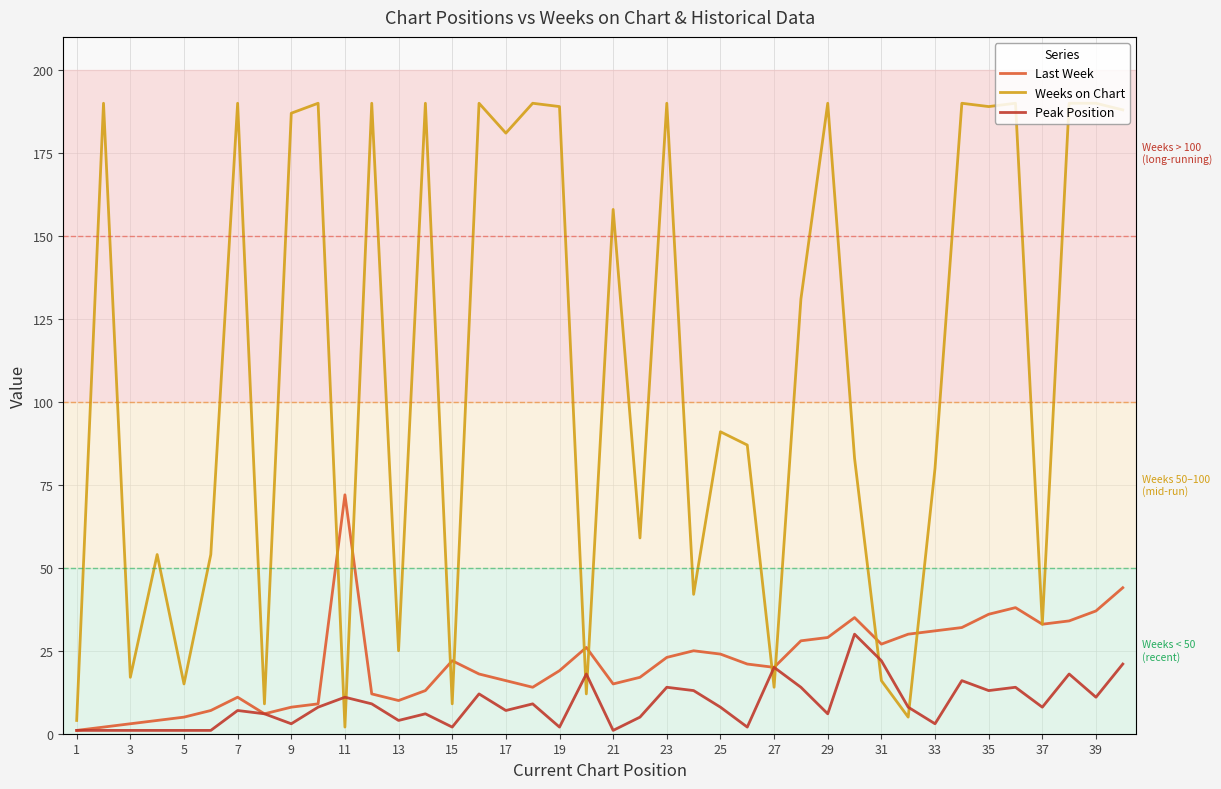

After their last crossing, which series has the higher values: Weeks on Chart or Peak Position?

Weeks on Chart